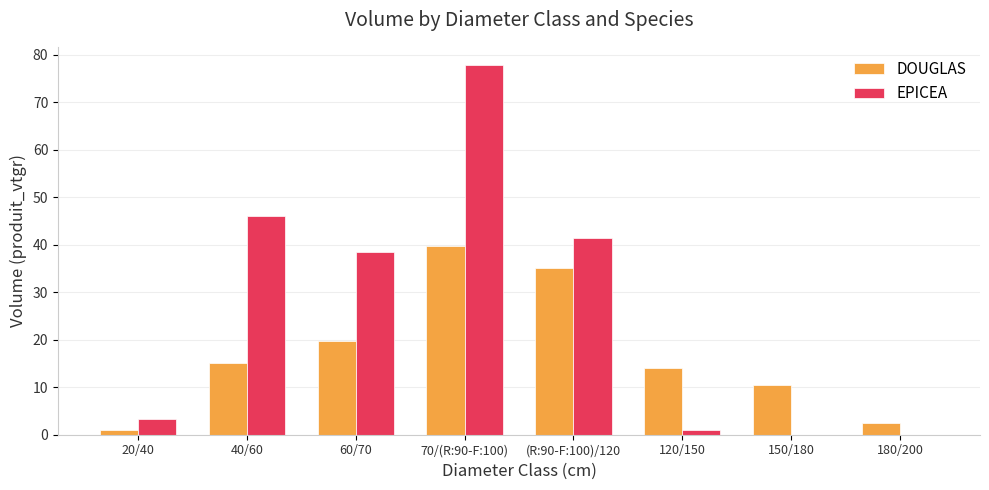

The value of EPICEA at 150/180 is 0.0. True or false?

True